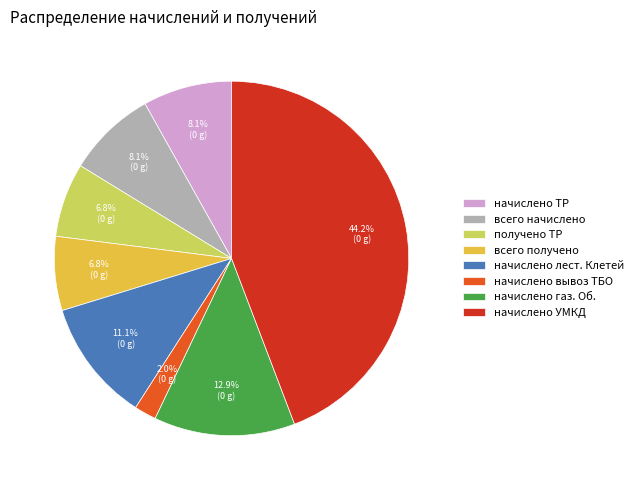

Is there a majority slice in this chart?

No